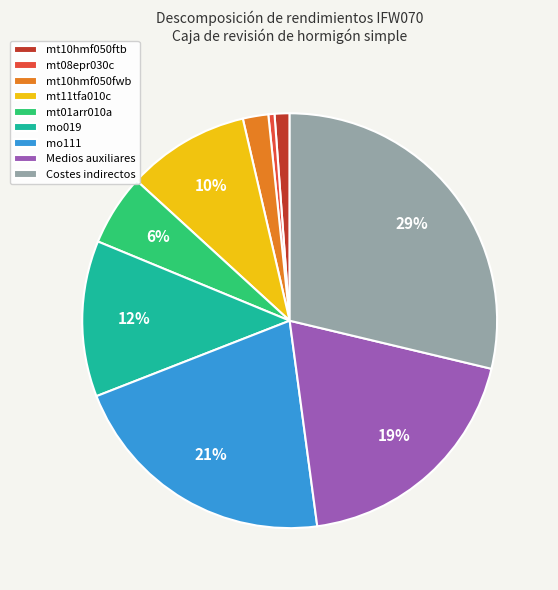

What percentage is the mo019 slice, to the nearest percent?

12%